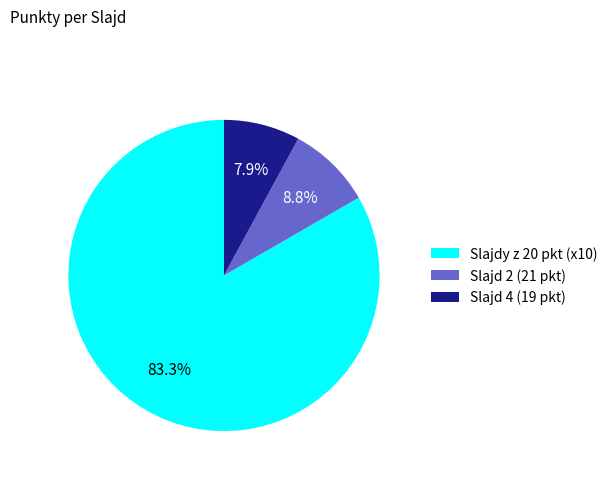

Rank the categories by value from lowest to highest.

Slajd 4 (19 pkt), Slajd 2 (21 pkt), Slajdy z 20 pkt (x10)